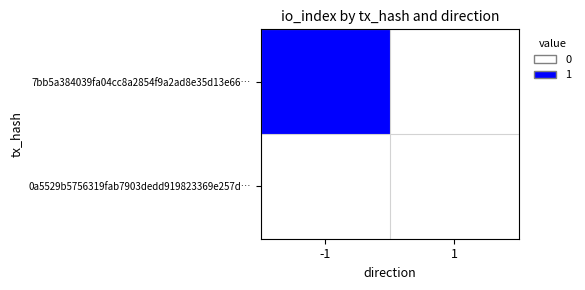

Rank the series by their maximum value, from highest to lowest.

7bb5a384039fa04cc8a2854f9a2ad8e35d13e66…, 0a5529b5756319fab7903dedd919823369e257d…